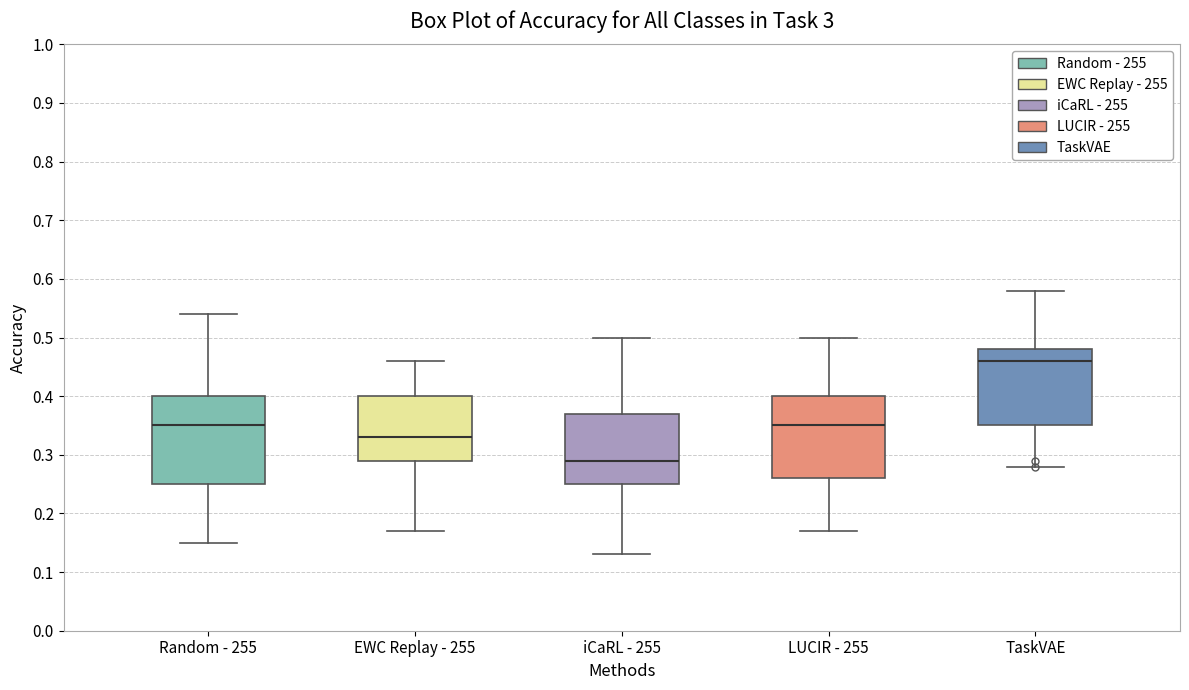

Reading left to right, transcribe this box plot: for each box, give where its median line is, the range the box spans, and where its two whiskers end, as read against the y-axis. The values are not printed on the chart, so give them approximately, as read against the axis.

Random - 255: median 0.35, box 0.25 to 0.40, whiskers 0.15 to 0.54
EWC Replay - 255: median 0.33, box 0.29 to 0.40, whiskers 0.17 to 0.46
iCaRL - 255: median 0.29, box 0.25 to 0.37, whiskers 0.13 to 0.50
LUCIR - 255: median 0.35, box 0.26 to 0.40, whiskers 0.17 to 0.50
TaskVAE: median 0.46, box 0.35 to 0.48, whiskers 0.28 to 0.58